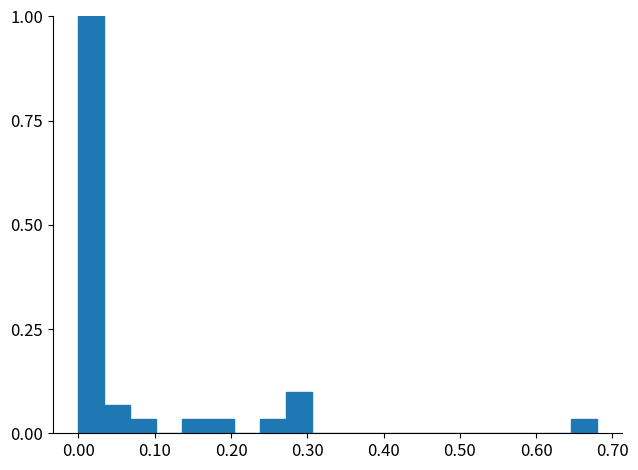

Around what value on the x-axis is the tallest bar? Give the approximate position of its centre, as read against the axis.

0.02